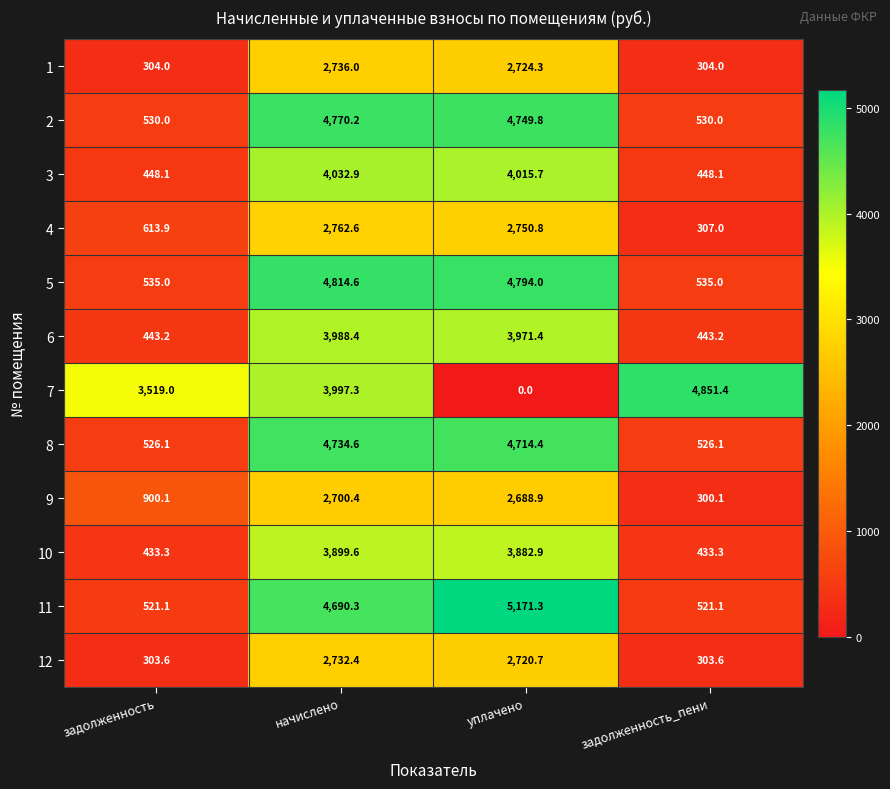

At which category is the sum across all series the highest?

начислено